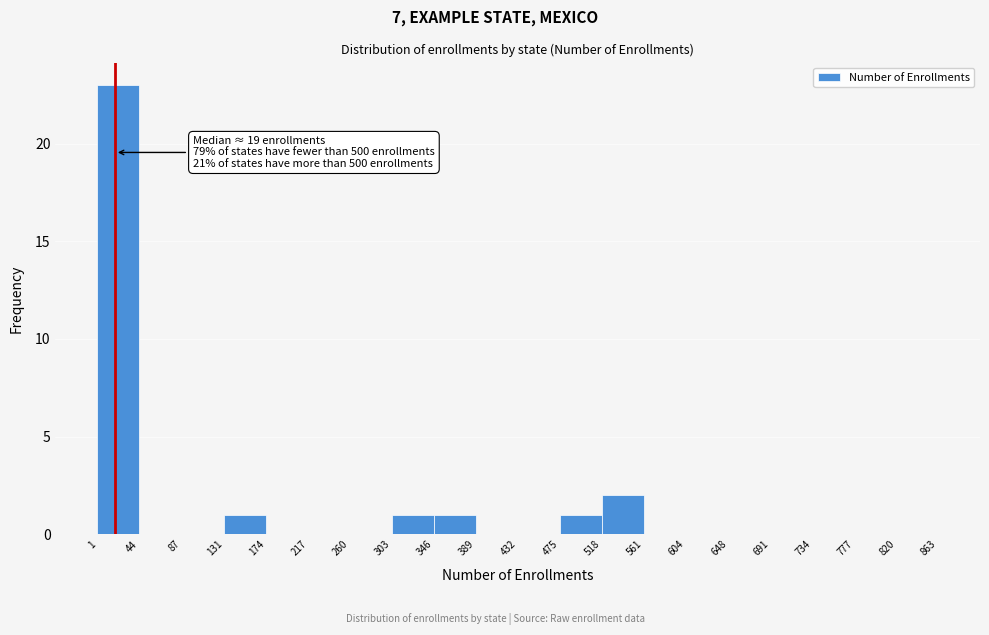

Over which range of the x-axis is the bar tallest?

1 to 44